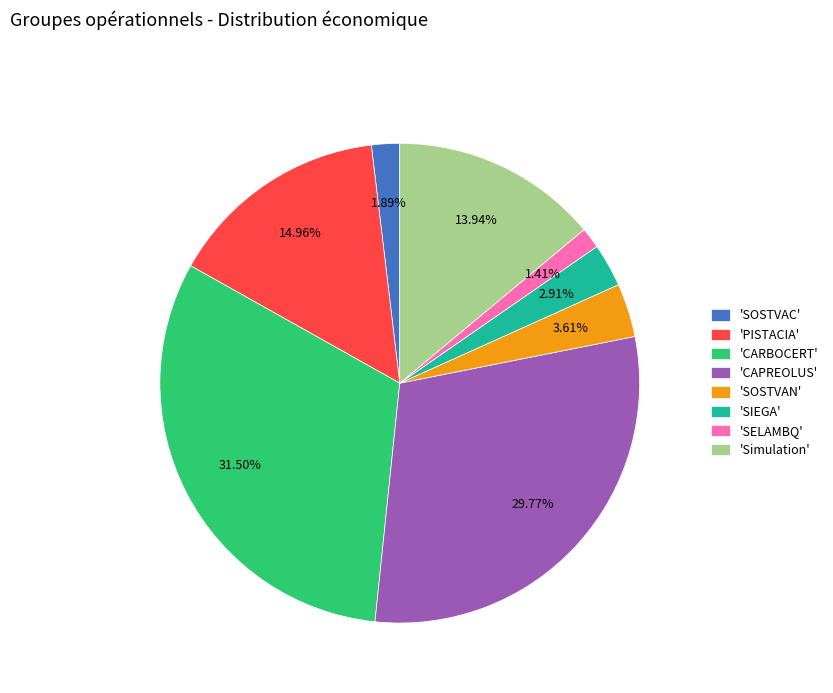

To the nearest percent, what is the average slice percentage?

12%